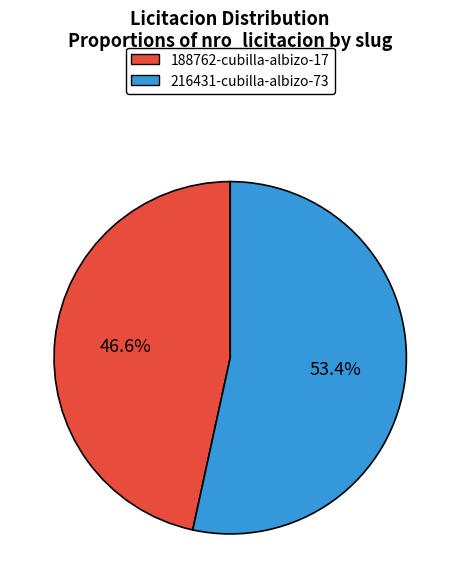

What is the largest slice in the pie chart?

216431-cubilla-albizo-73